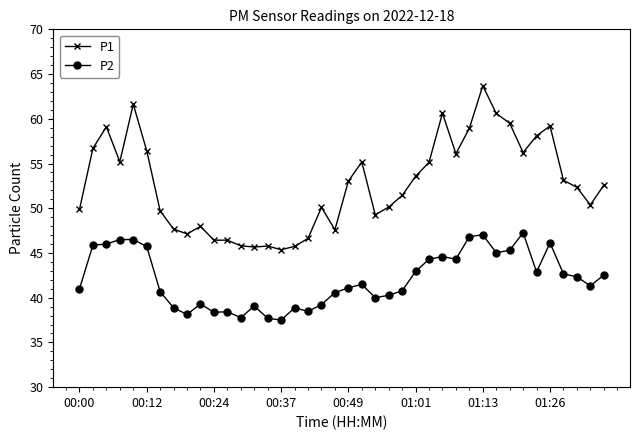

What is the value of the P2 point at the 28th from the left?

44.6